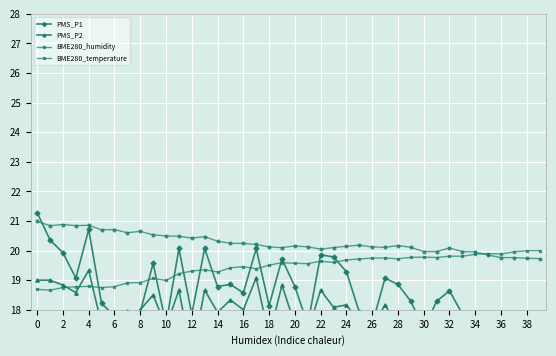

True or false: PMS_P1 and BME280_humidity intersect in this chart.

True